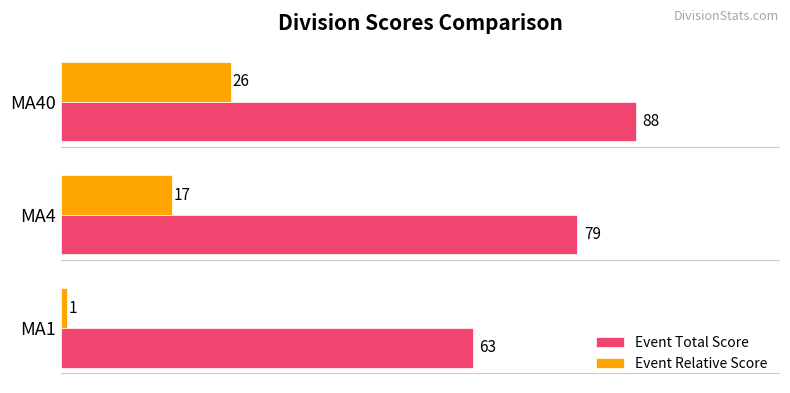

List the series in order of their peak value, lowest first.

Event Relative Score, Event Total Score